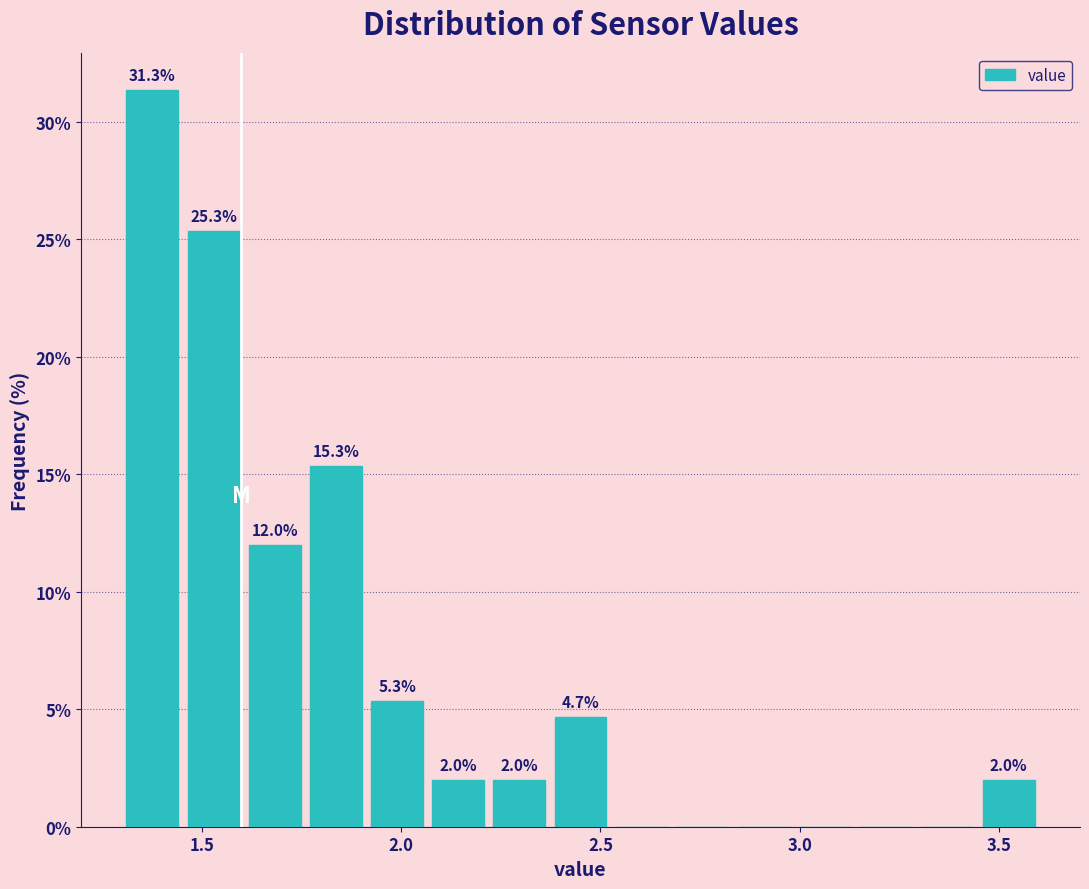

Around what value on the x-axis is the tallest bar? Give the approximate position of its centre, as read against the axis.

1.40